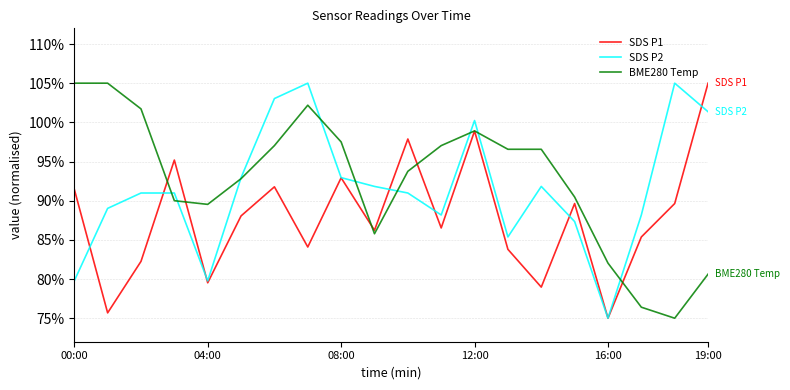

List the series in order of their overall mean, lowest first.

SDS P1, SDS P2, BME280 Temp